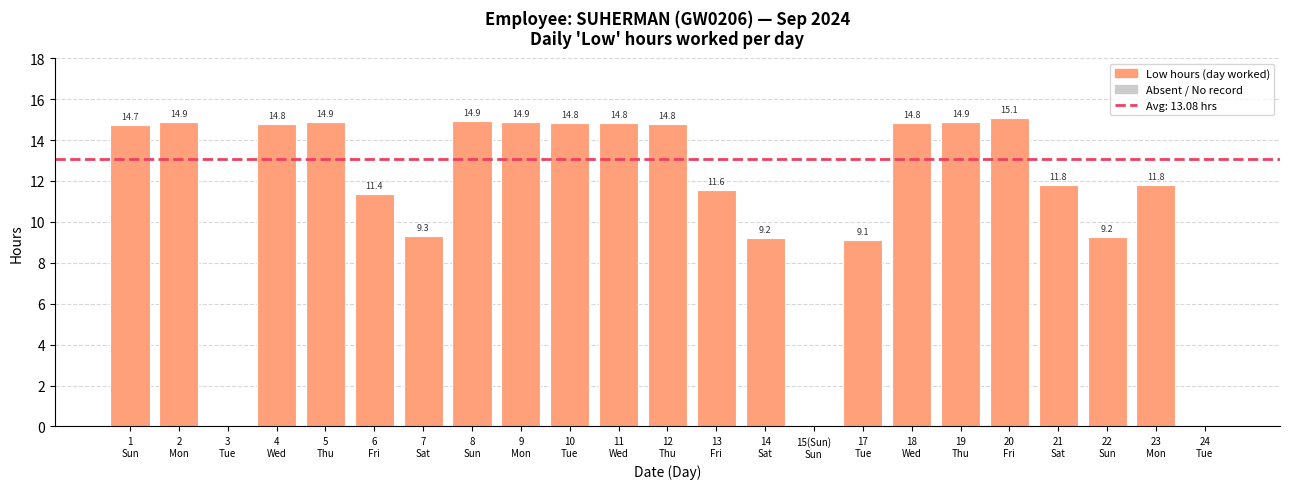

What is the change in value from 7
Sat to 10
Tue?

+5.5